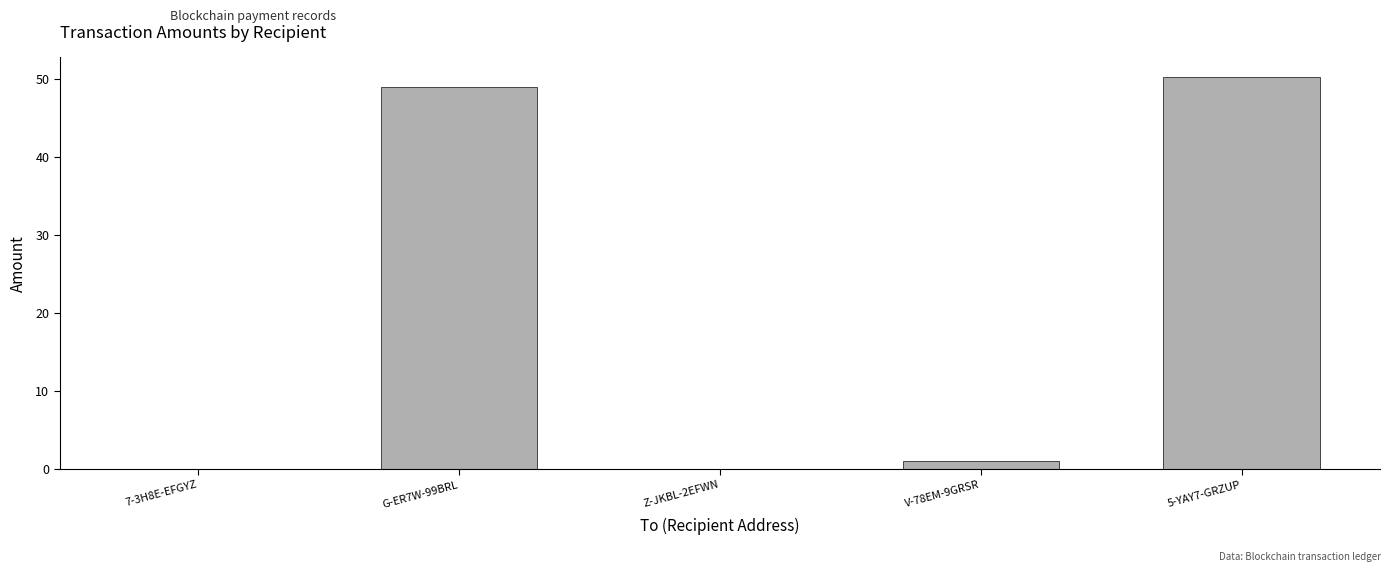

What value does the data have at G-ER7W-99BRL?

49.0